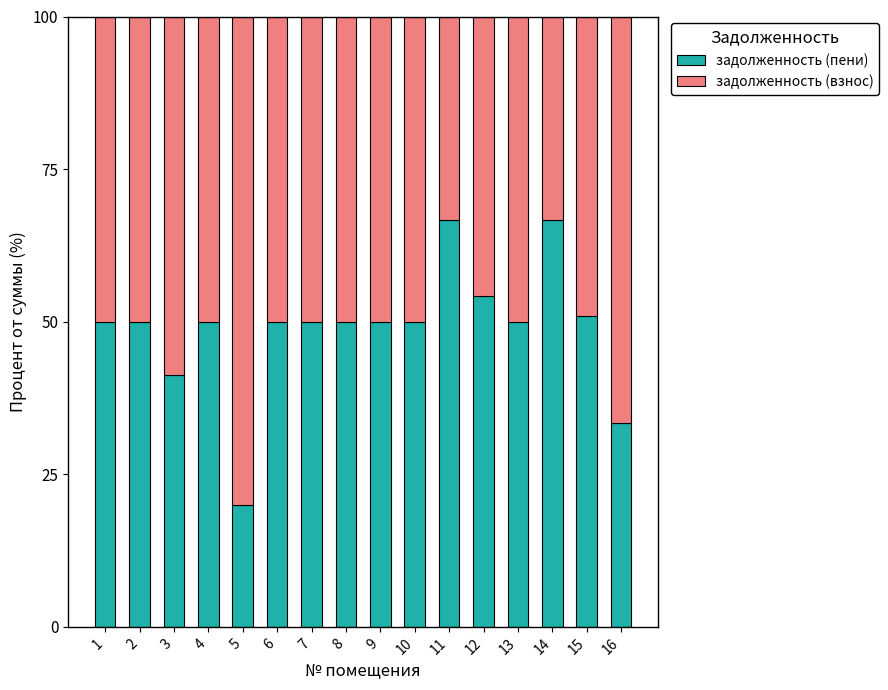

The задолженность (пени) series shows 88.0 at 4. True or false?

False